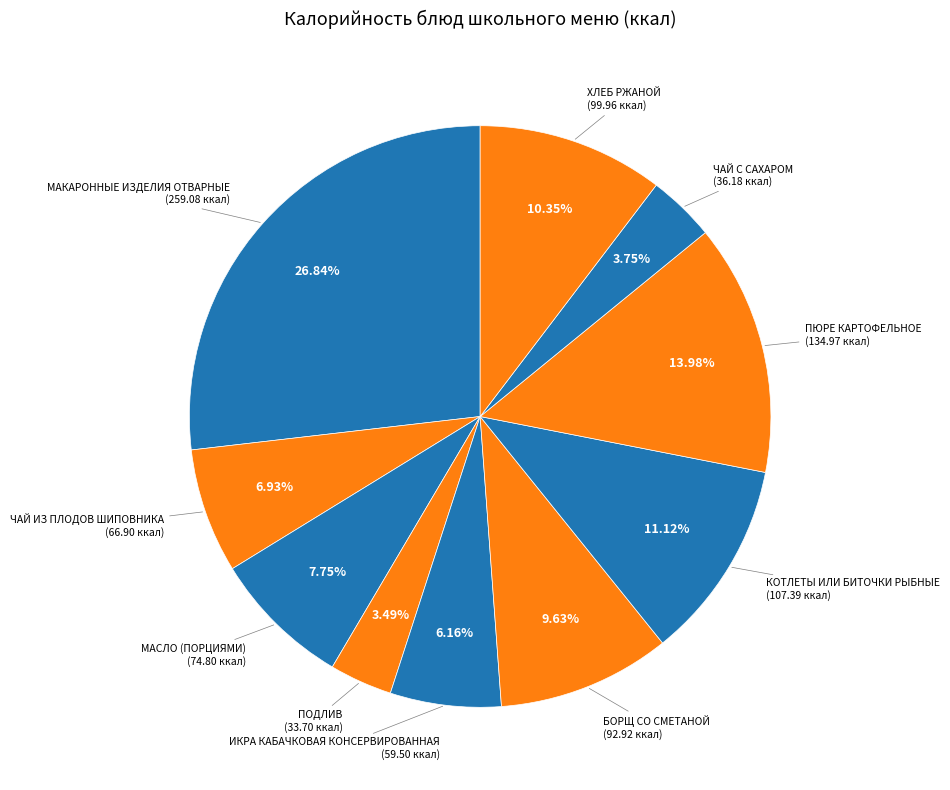

How many slices are in this pie chart?

10